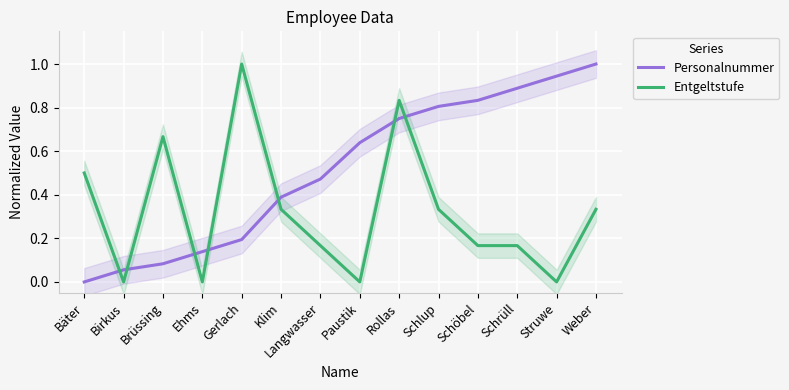

Reading left to right, transcribe all the data shown in this chart.

Personalnummer: 0.0	0.1	0.1	0.1	0.2	0.4	0.5	0.6	0.8	0.8	0.8	0.9	0.9	1.0
Entgeltstufe: 0.5	0.0	0.7	0.0	1.0	0.3	0.2	0.0	0.8	0.3	0.2	0.2	0.0	0.3